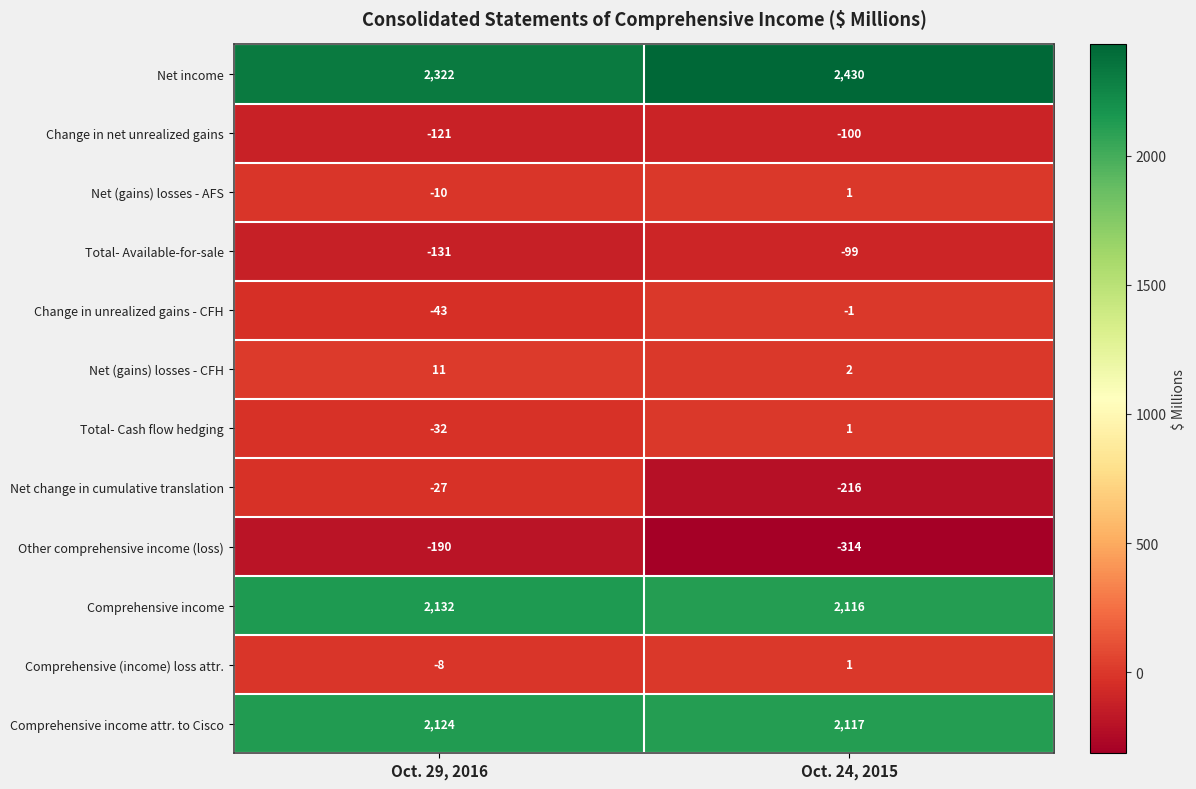

Where is Comprehensive (income) loss attr. nearest to the value -3?

Oct. 24, 2015